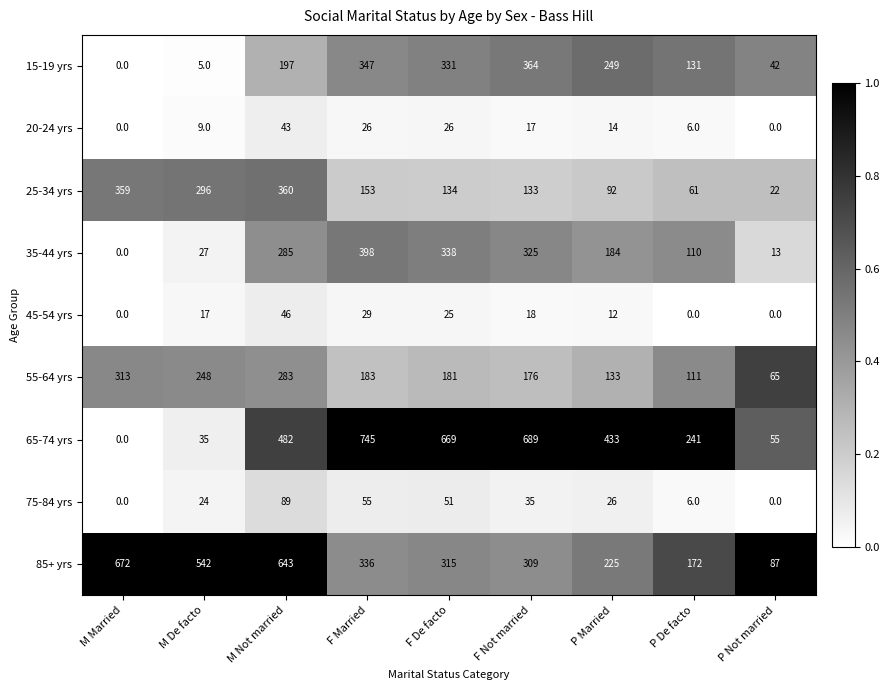

True or false: 15-19 yrs has a value of 611 at F Not married.

False